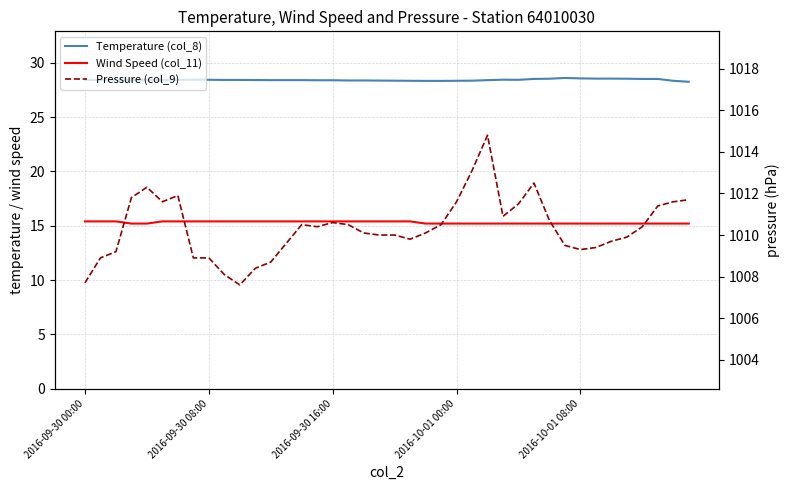

How many Wind Speed (col_11) values are between 15 and 16?

40